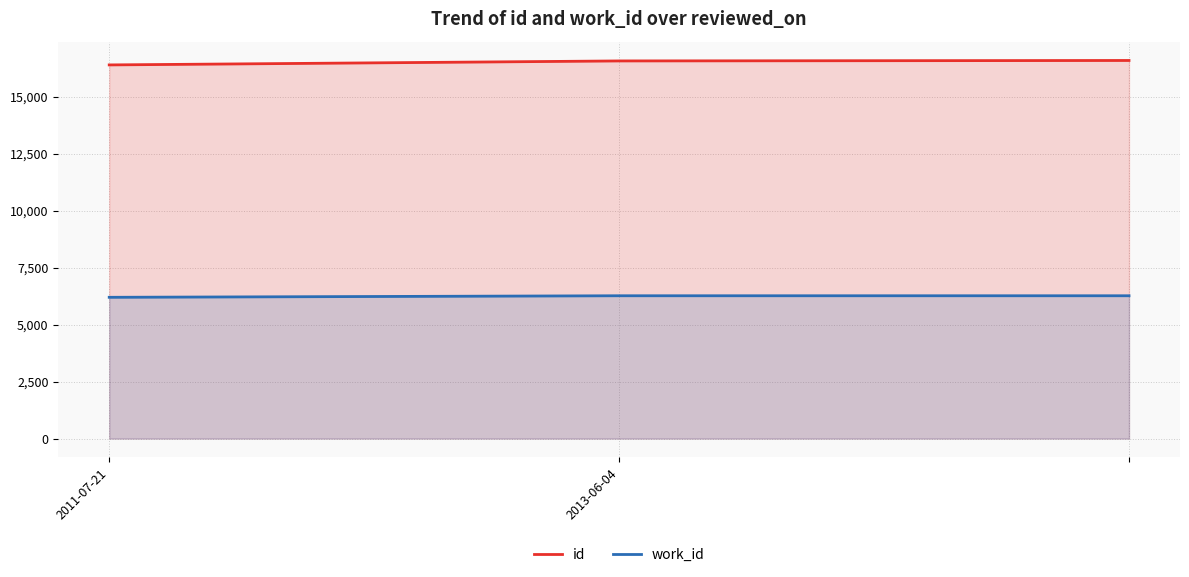

What is the difference between the highest and lowest values at 2011-07-21?

10202